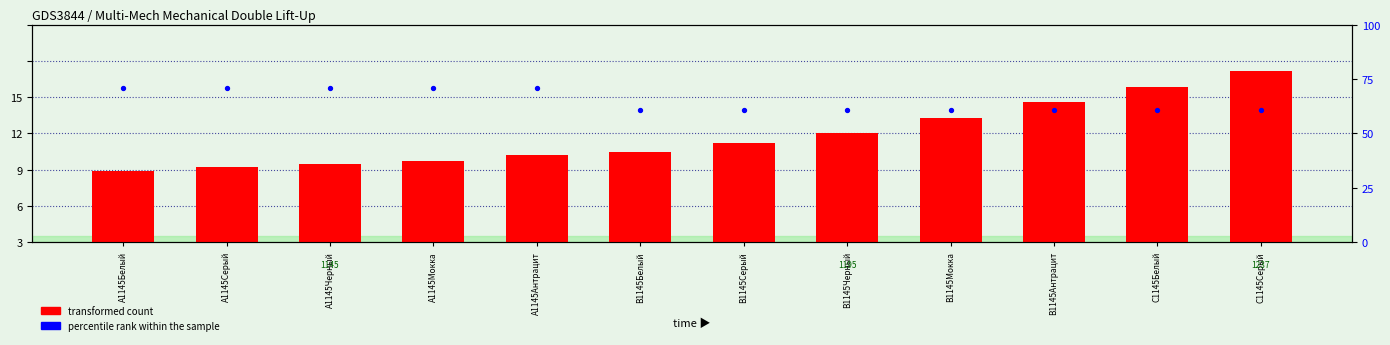

What is the total value across all series at B1145Черный?

4170